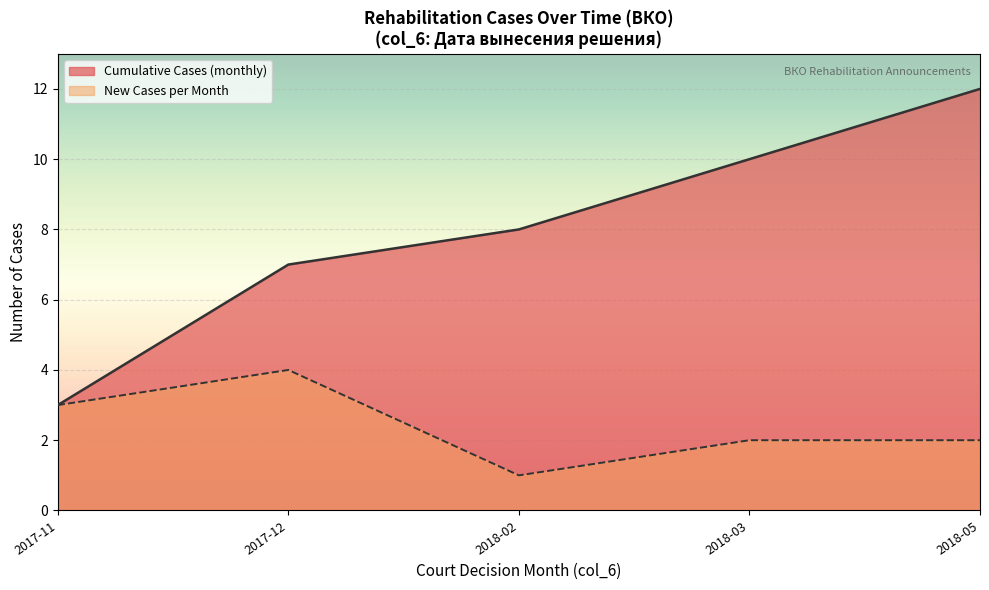

What is the greatest value displayed?

12